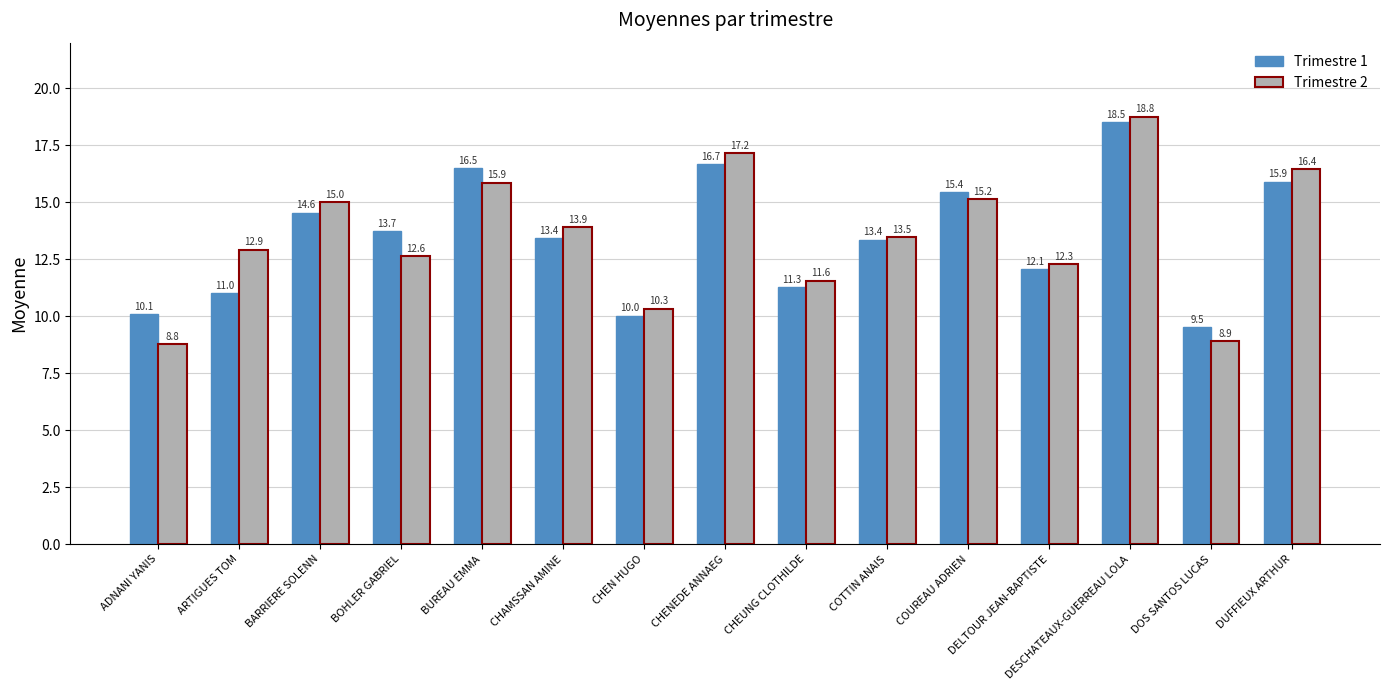

What are all the series names shown in the legend?

Trimestre 1, Trimestre 2